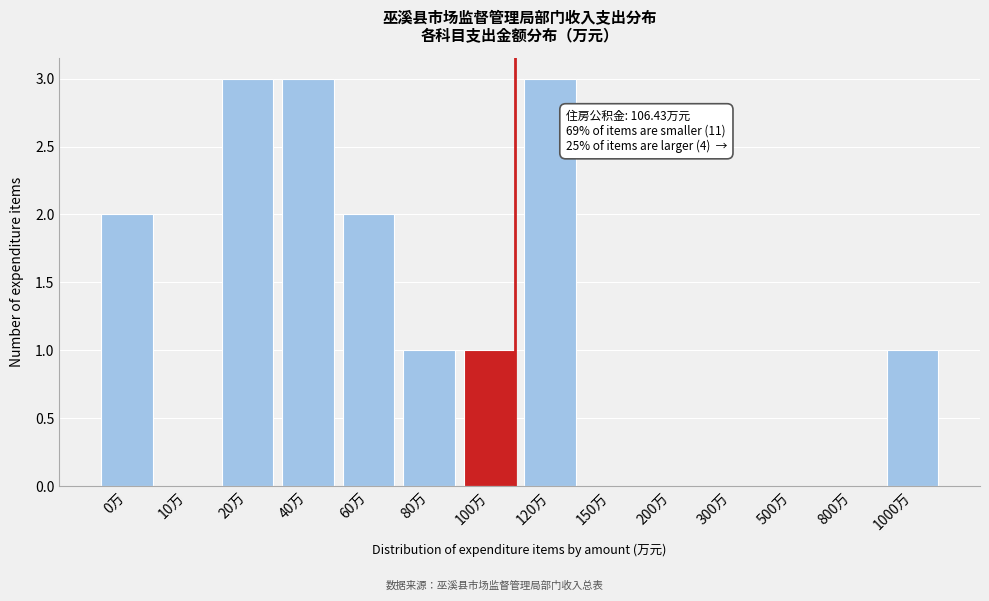

Reading right to left, extract all data points from this chart.

1000万=1	800万=0	500万=0	300万=0	200万=0	150万=0	120万=3	100万=1	80万=1	60万=2	40万=3	20万=3	10万=0	0万=2